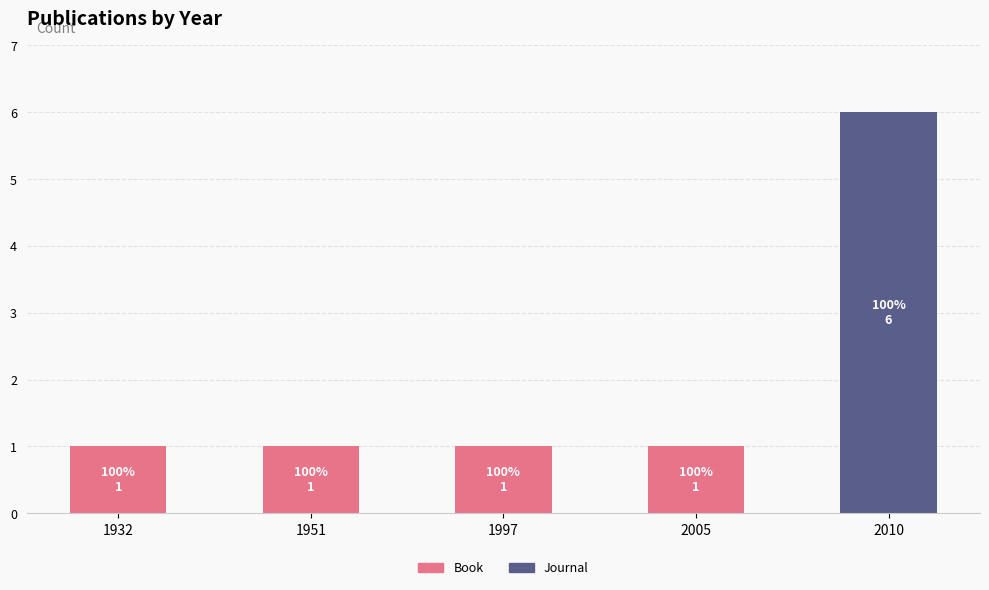

Are the bars grouped side by side (vs. stacked)?

No